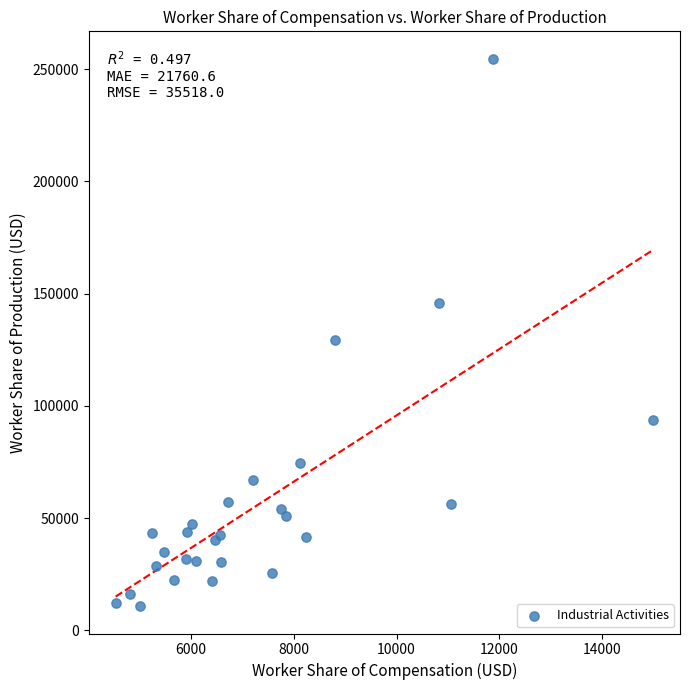

What Y value in the scatter plot is closest to 132732?

129498.8